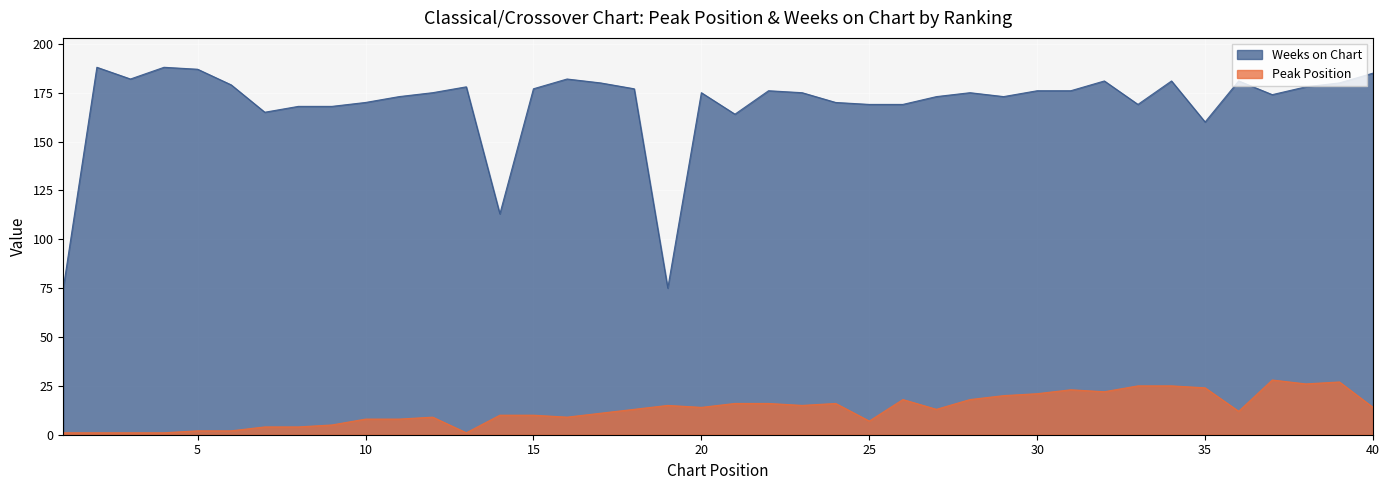

True or false: Weeks on Chart has a value of 180 at 17.

True